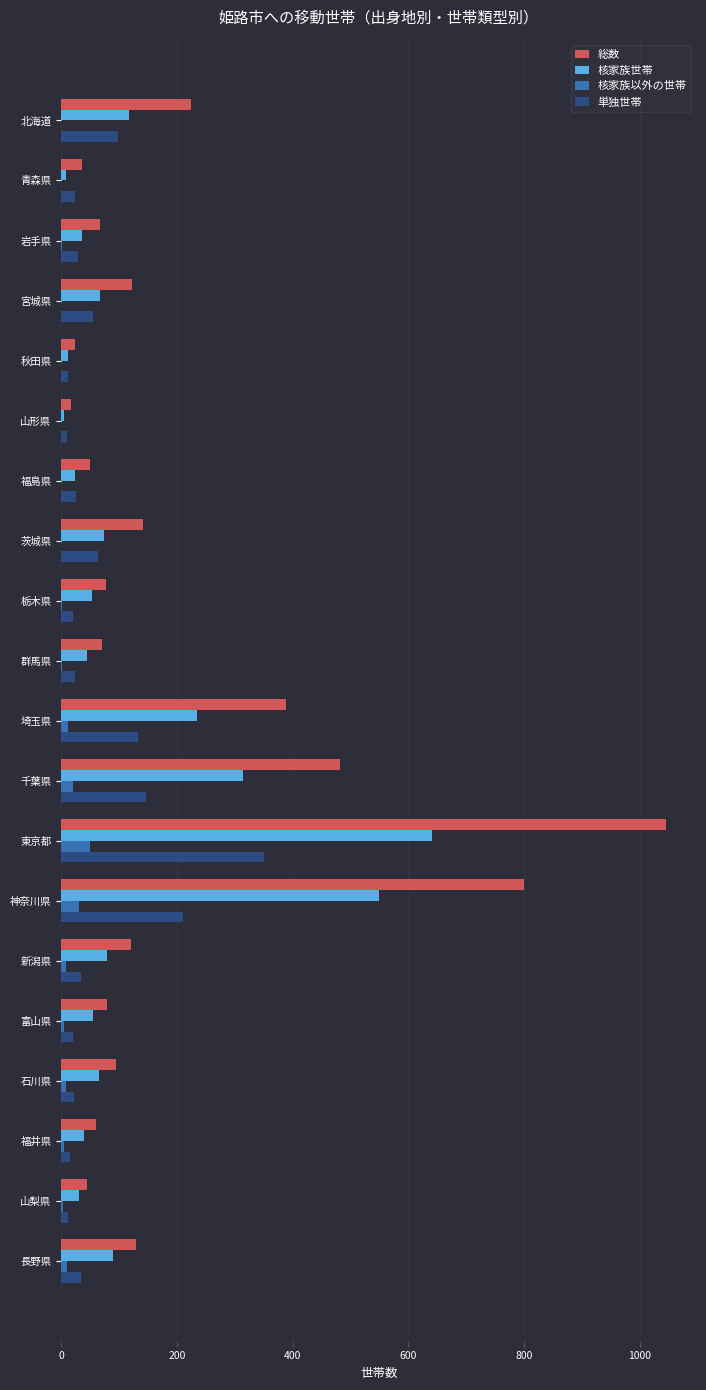

What is the maximum value shown in the chart?

1046